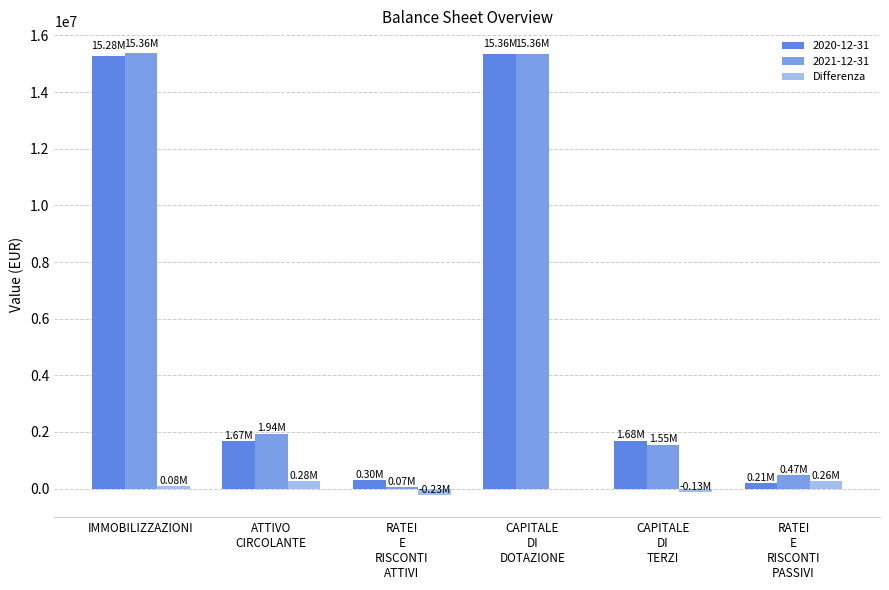

How many series are shown in this chart?

3